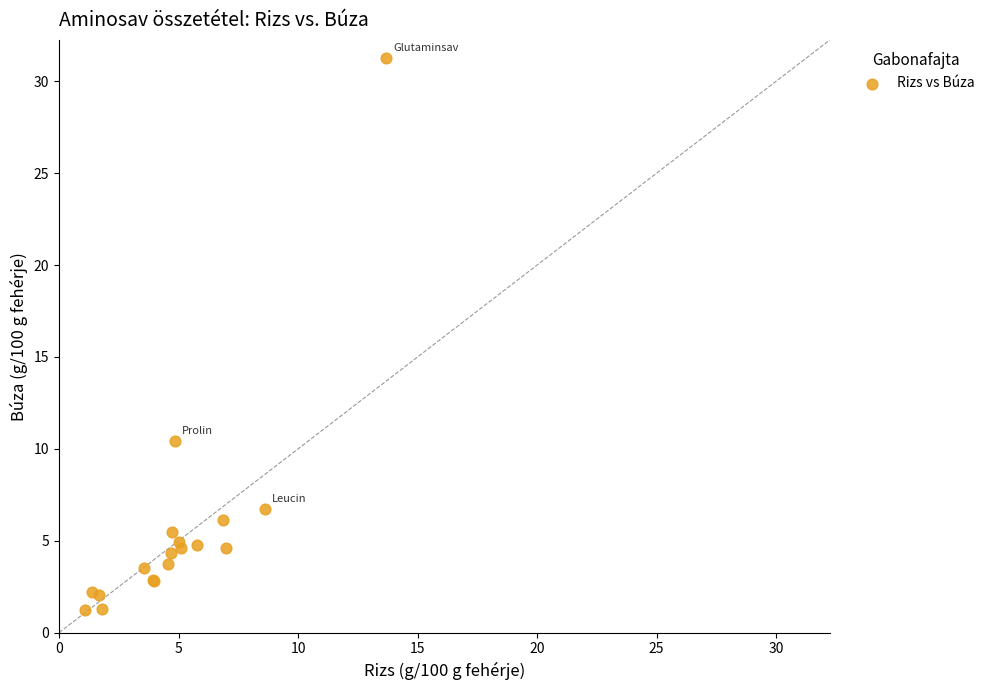

What Y value in the scatter plot is closest to 16?

10.4